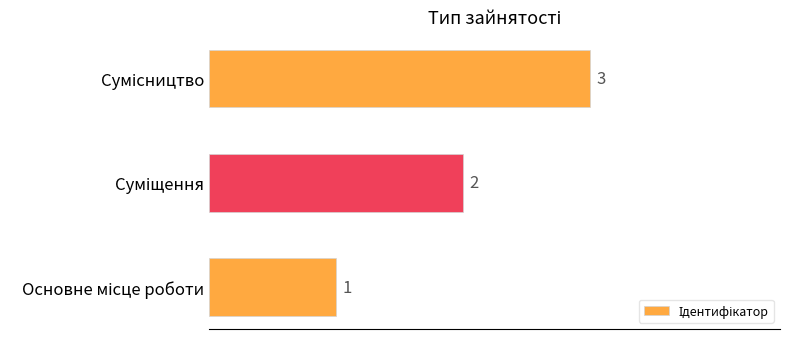

What is the maximum value shown in the chart?

3